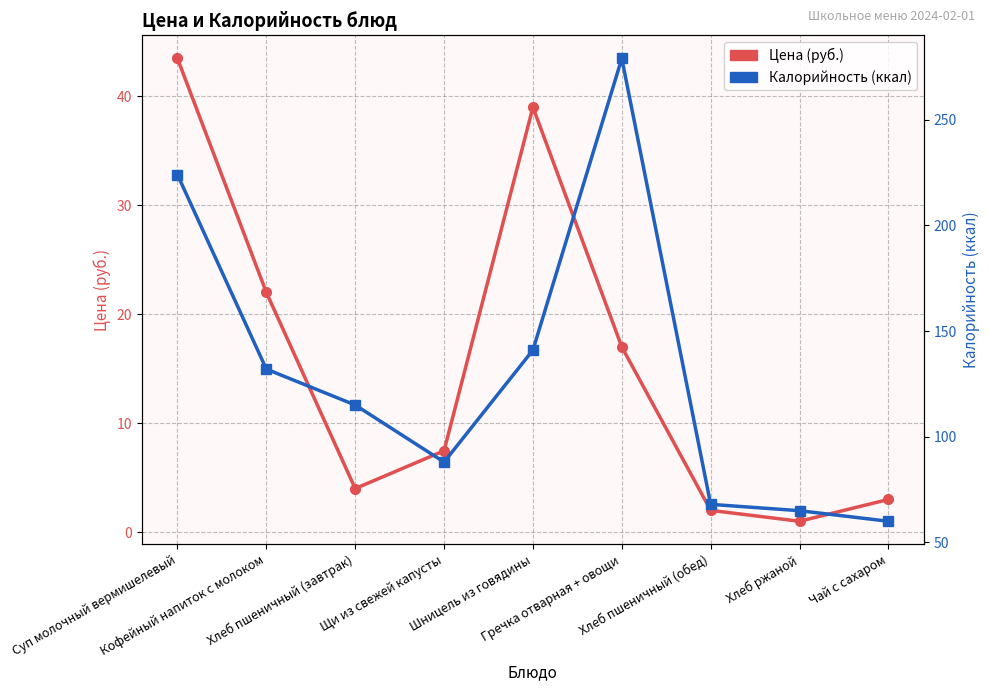

What is the sum of the Цена (руб.) values at Суп молочный вермишелевый and Гречка отварная + овощи?

60.5